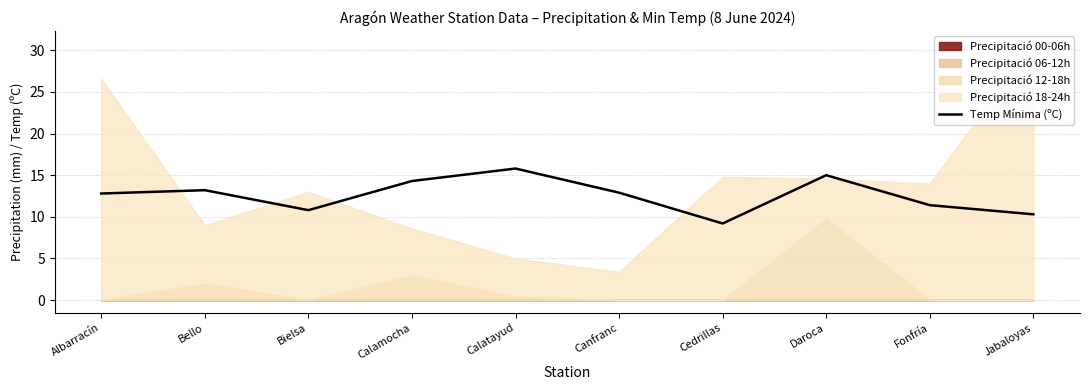

What is the approximate value at Bielsa?

10.8